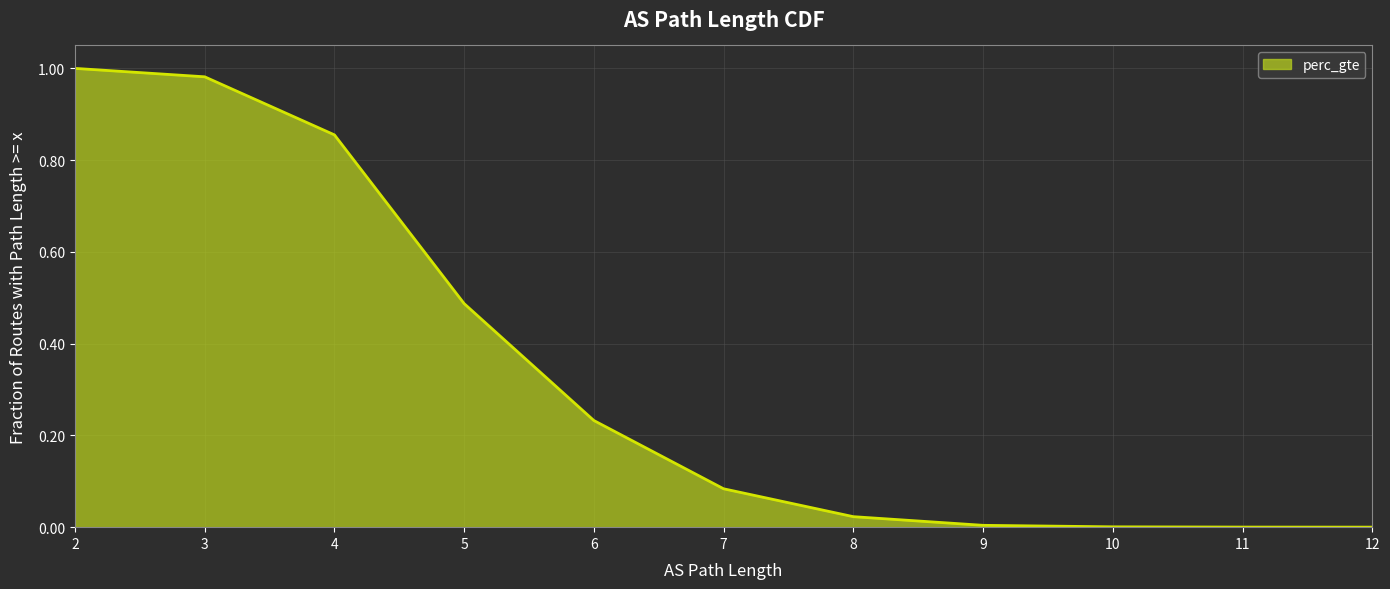

Between 6 and 10, which is larger?

6